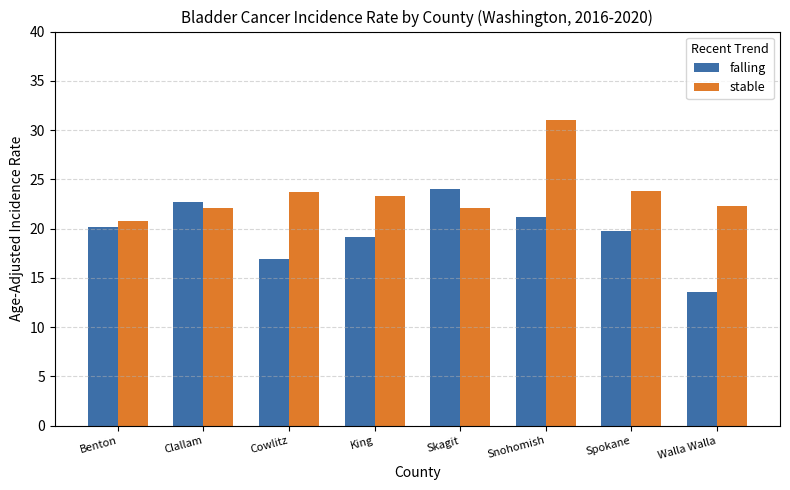

Read the stable value at Benton.

20.8